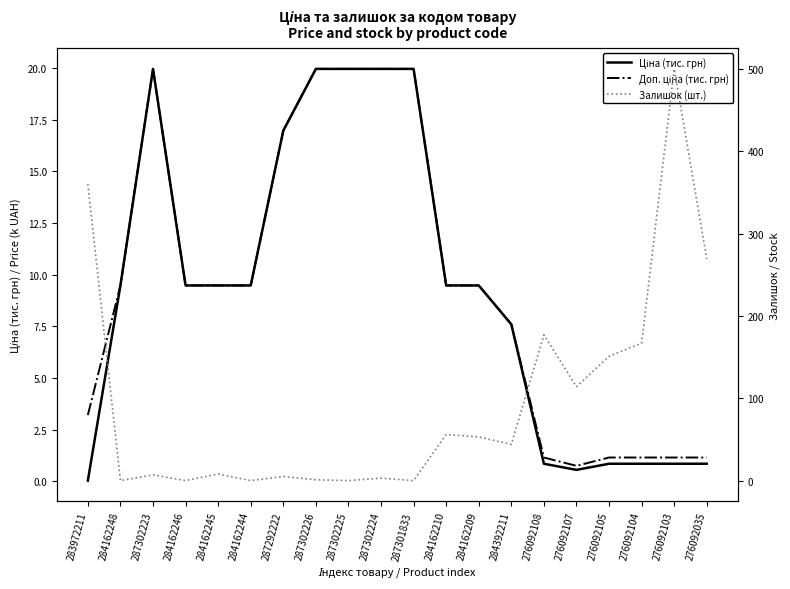

Which category has the highest value in the Залишок (шт.) series?

276092103